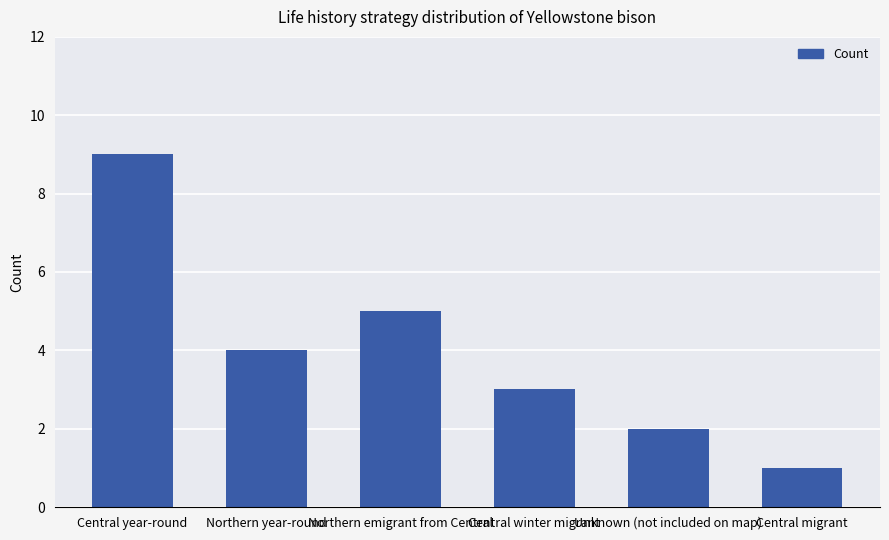

The value at Northern emigrant from Central is 7. True or false?

False